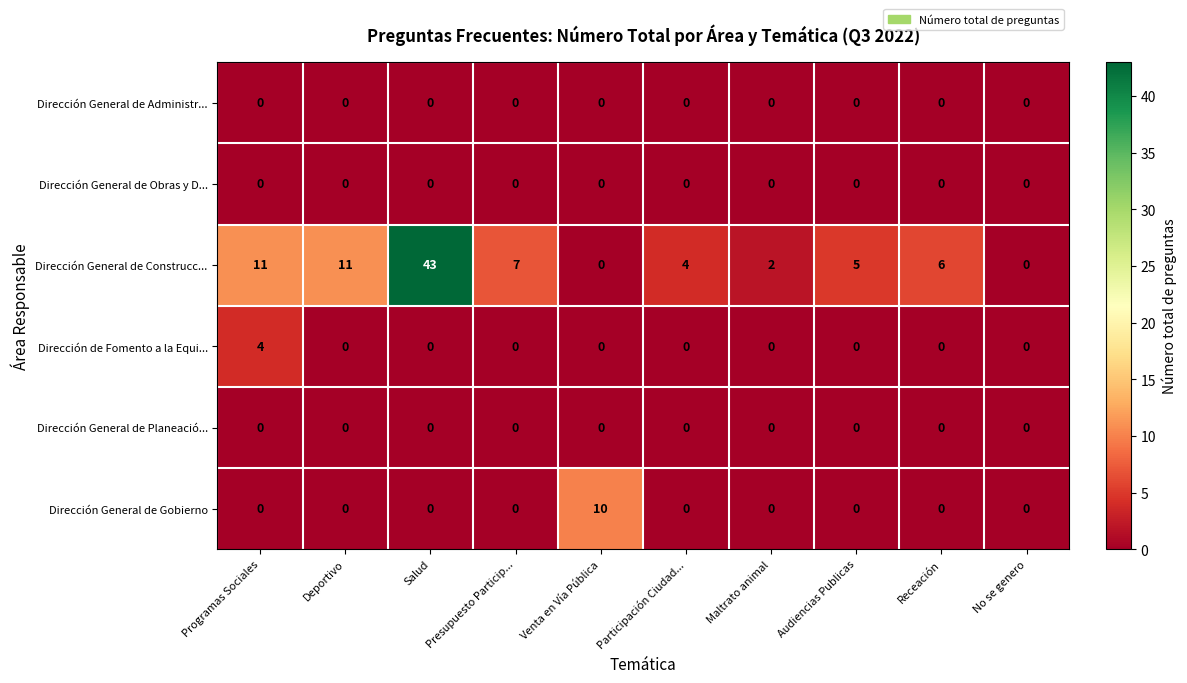

Which category has the highest value across all series?

Salud